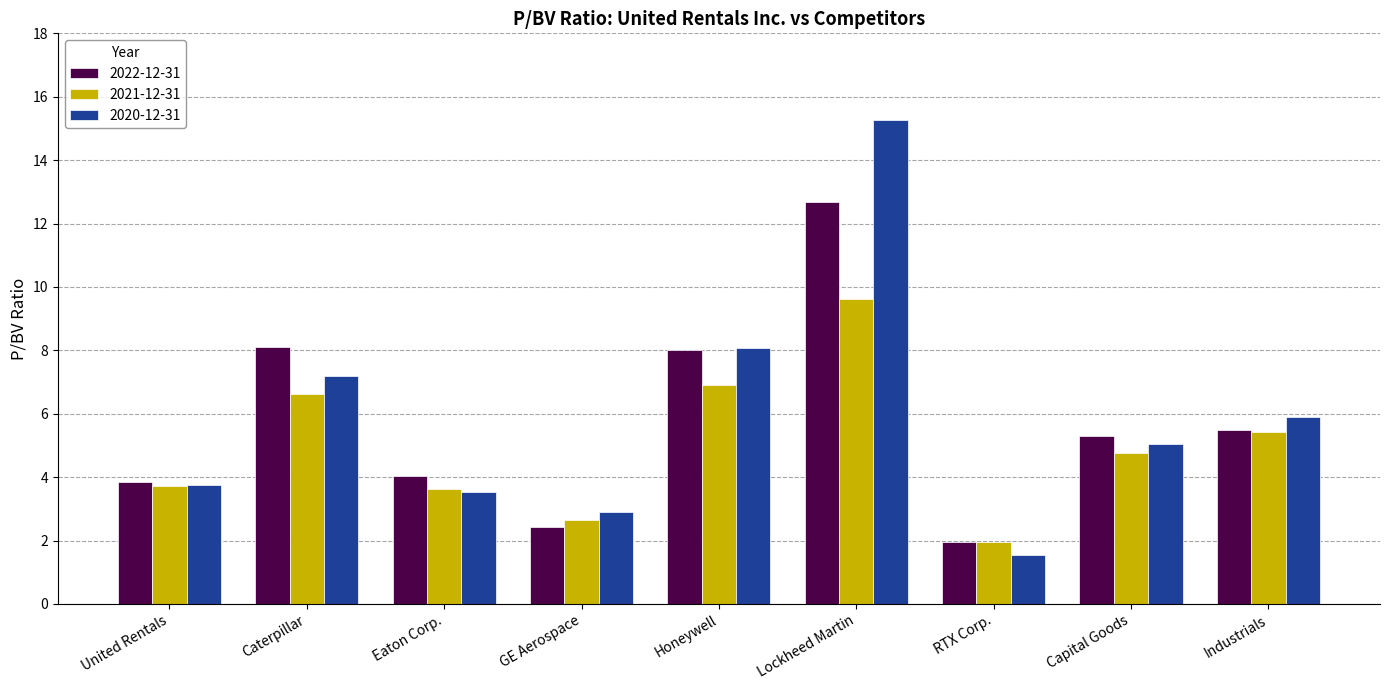

List the series in order of their overall mean, lowest first.

2021-12-31, 2022-12-31, 2020-12-31